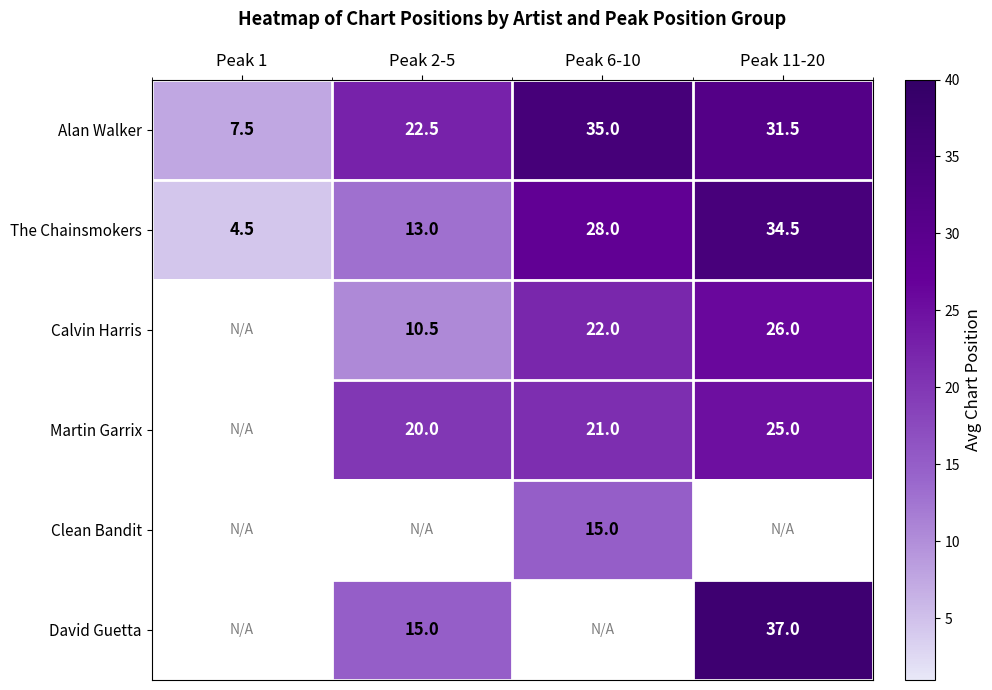

Count the number of data series in this chart.

6